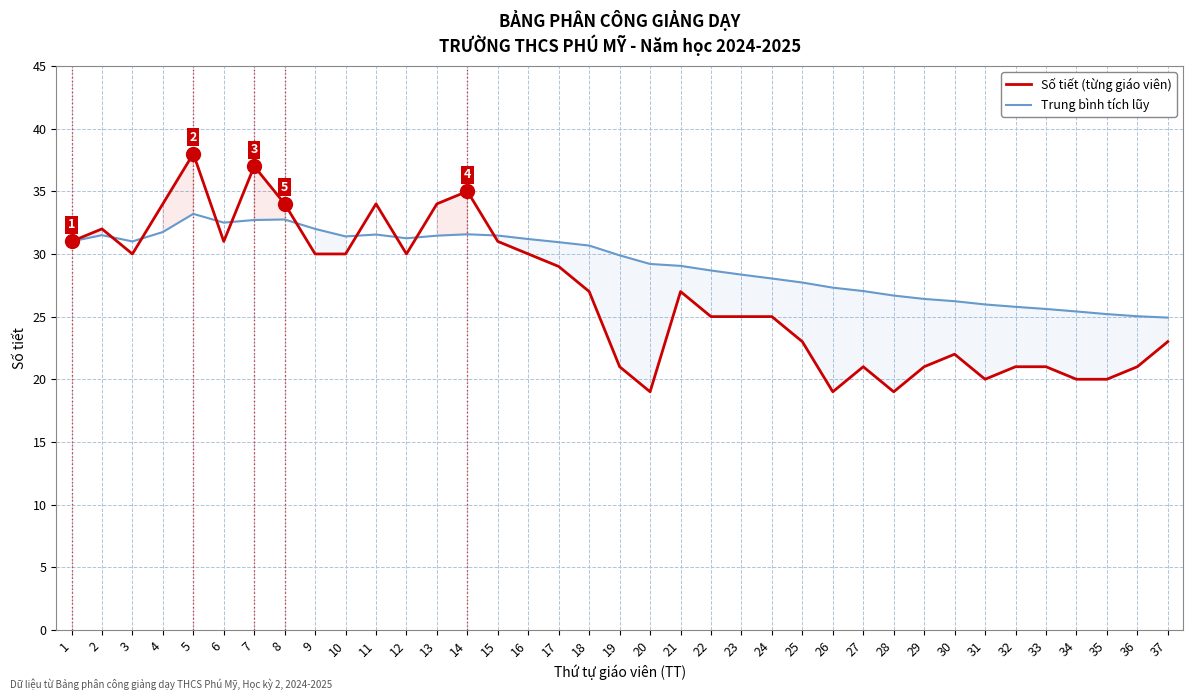

Read the Trung bình tích lũy value at 10.

31.4